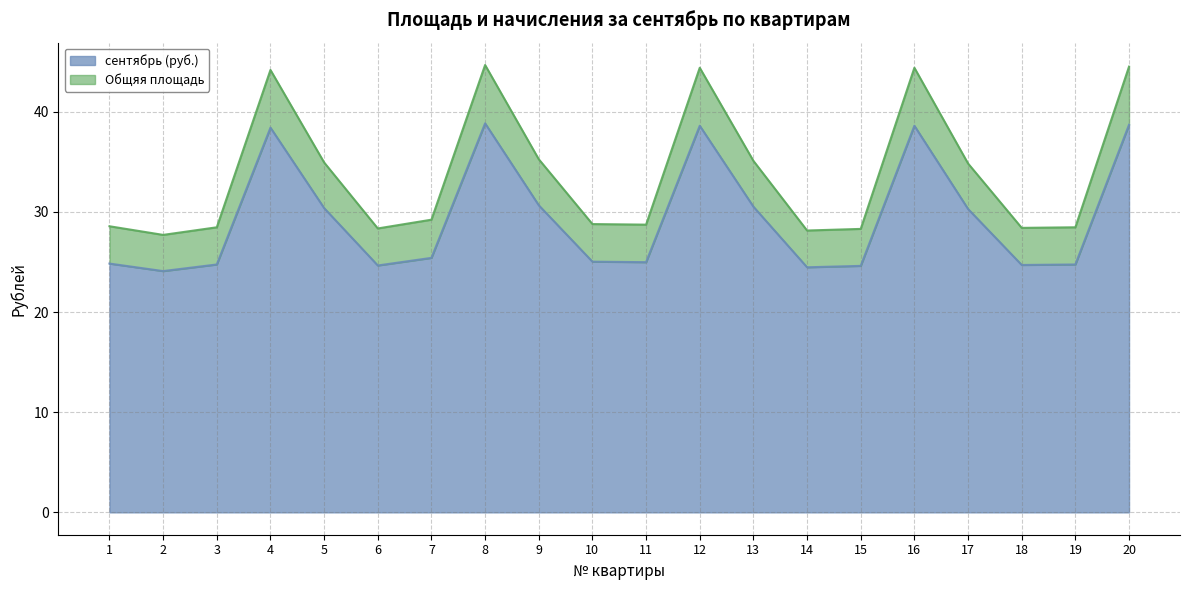

Between 7 and 8, which series saw the biggest shift?

Общяя площадь